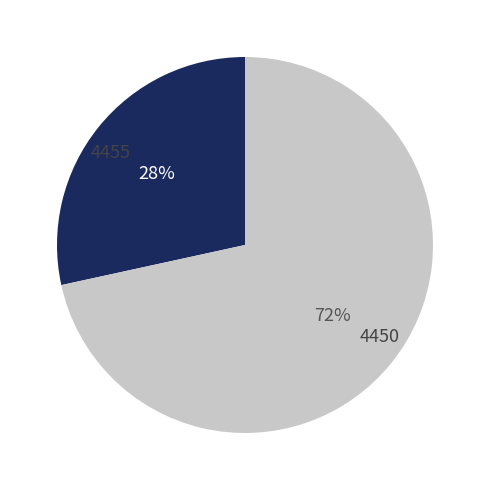

To the nearest percent, what is the average slice percentage?

50%